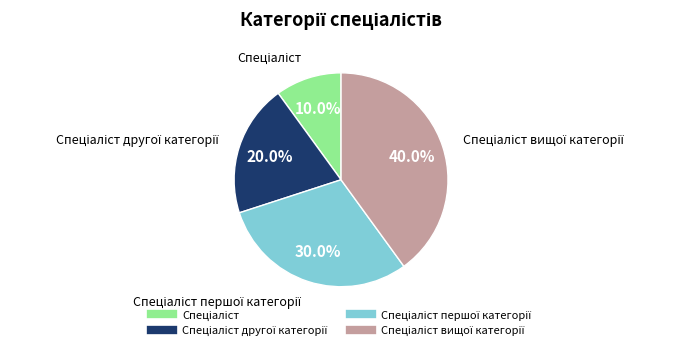

Is there a majority slice in this chart?

No